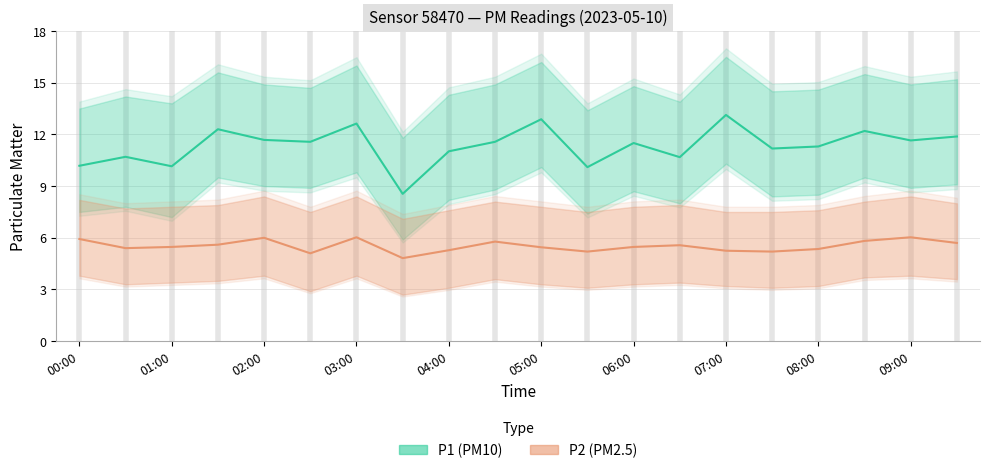

The value of P2 at 09:30 is 7.7. True or false?

False